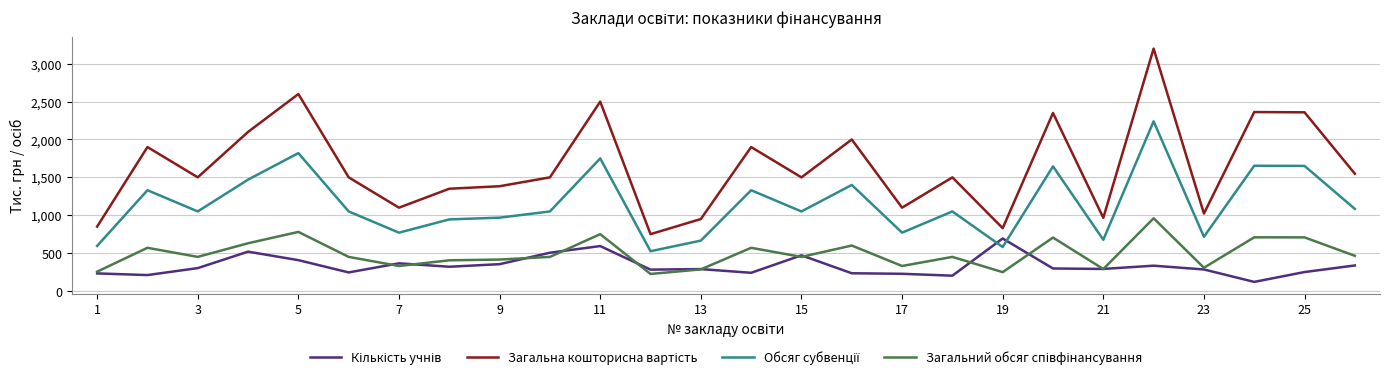

What is the greatest value displayed?

3200.0